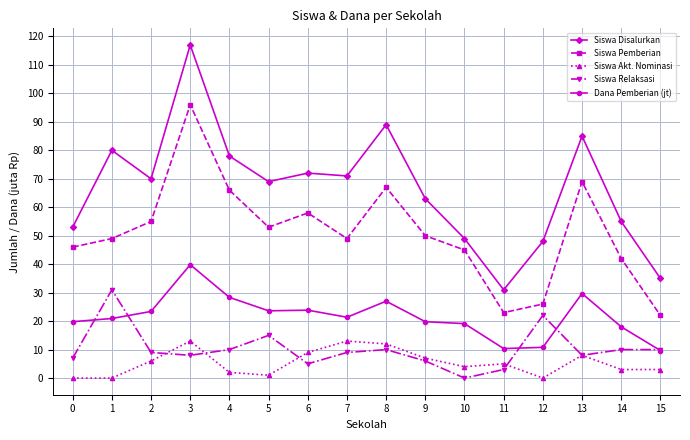

Rank the series by their maximum value, from lowest to highest.

Siswa Akt. Nominasi, Siswa Relaksasi, Dana Pemberian (jt), Siswa Pemberian, Siswa Disalurkan